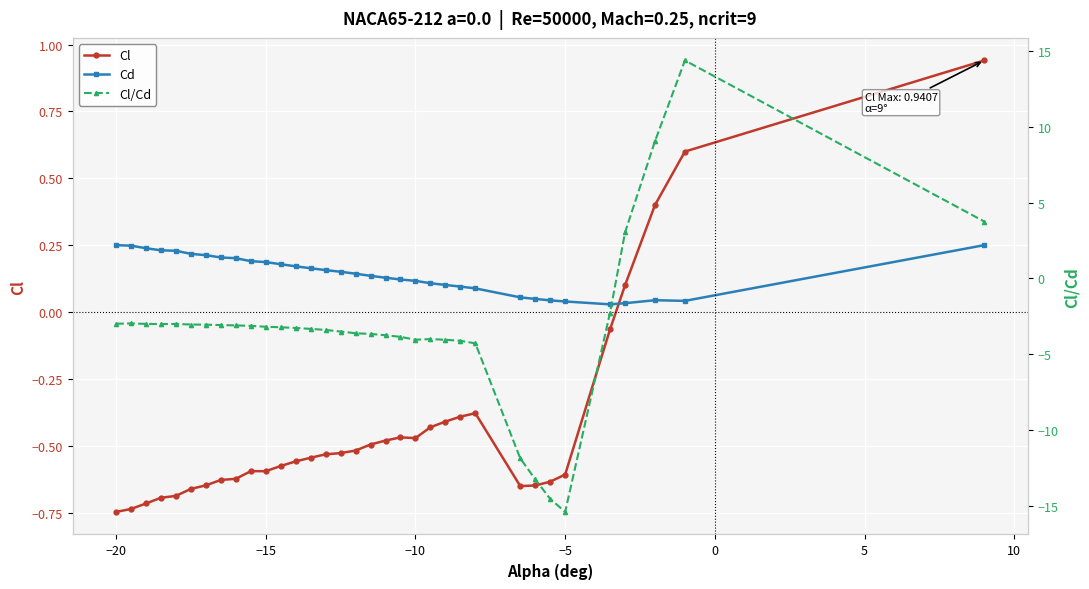

What is the smallest value displayed?

-15.4